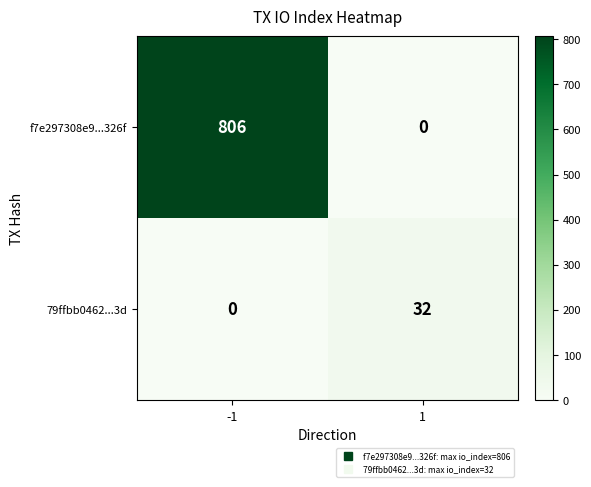

True or false: 79ffbb0462...3d has a value of 32 at 1.

True